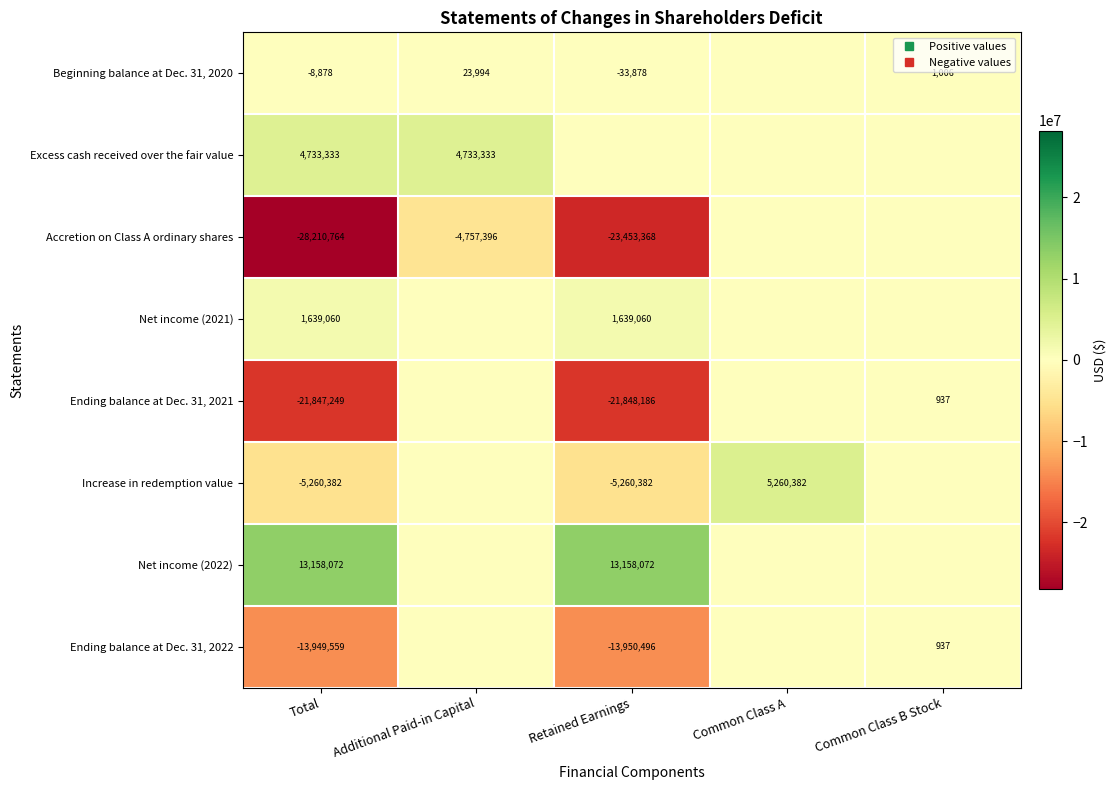

Which series has the widest spread of values?

Accretion on Class A ordinary shares